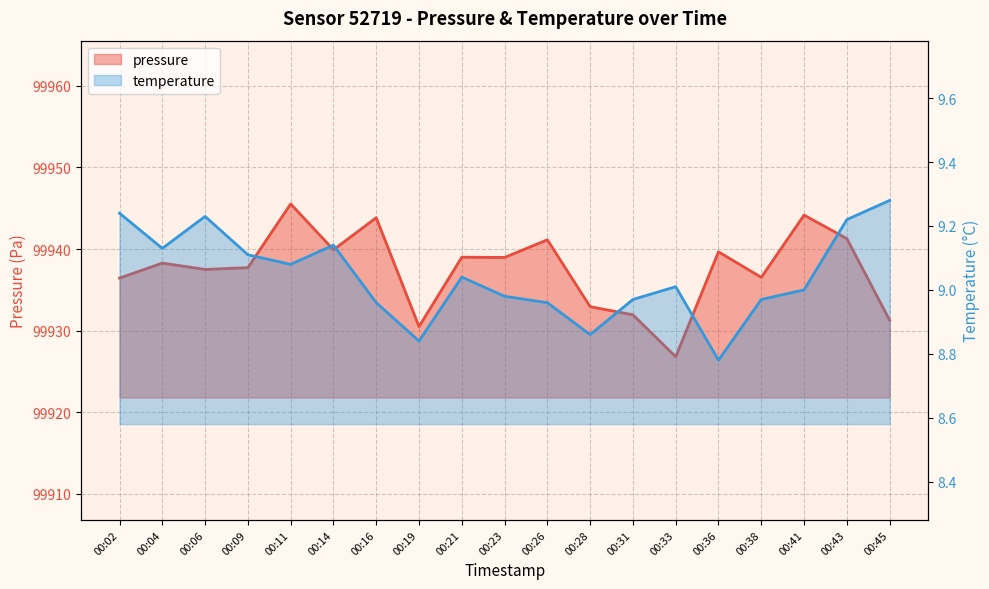

At which category is the sum across all series the highest?

00:11